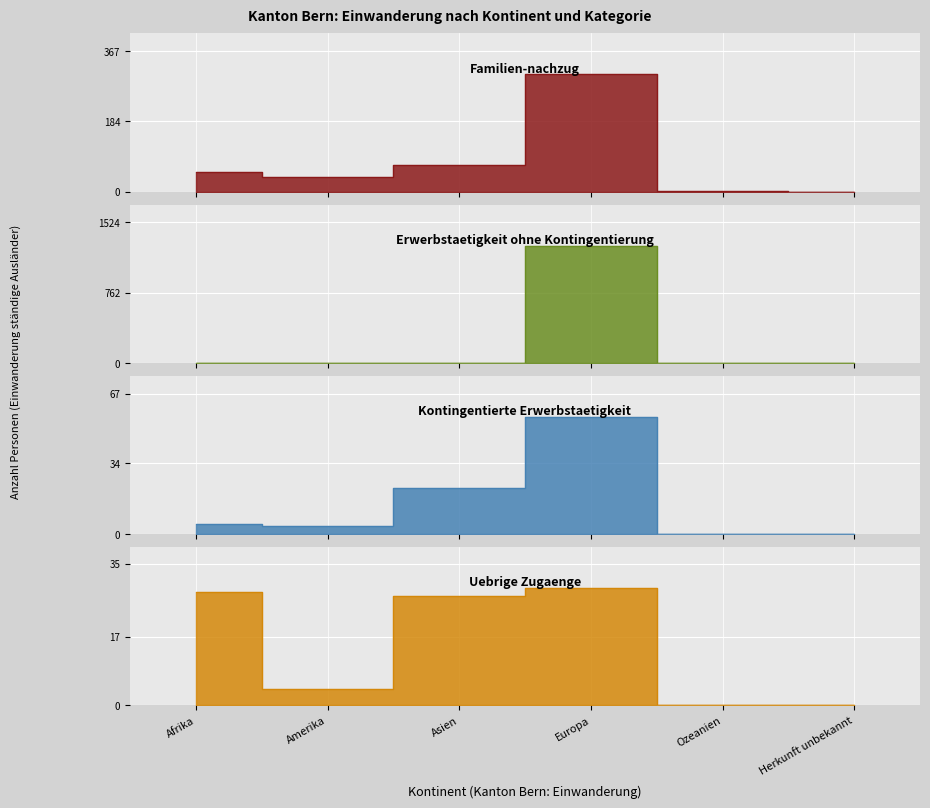

True or false: Kontingentierte Erwerbstaetigkeit and Familien-nachzug cross at least once.

False